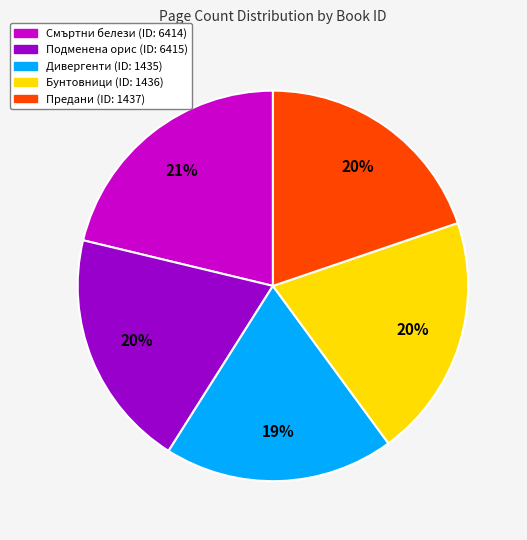

To the nearest percent, what is the average slice percentage?

20%